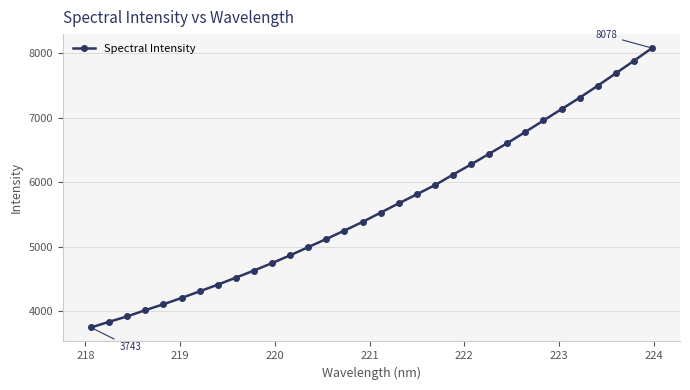

What is the maximum value shown in the chart?

8078.5